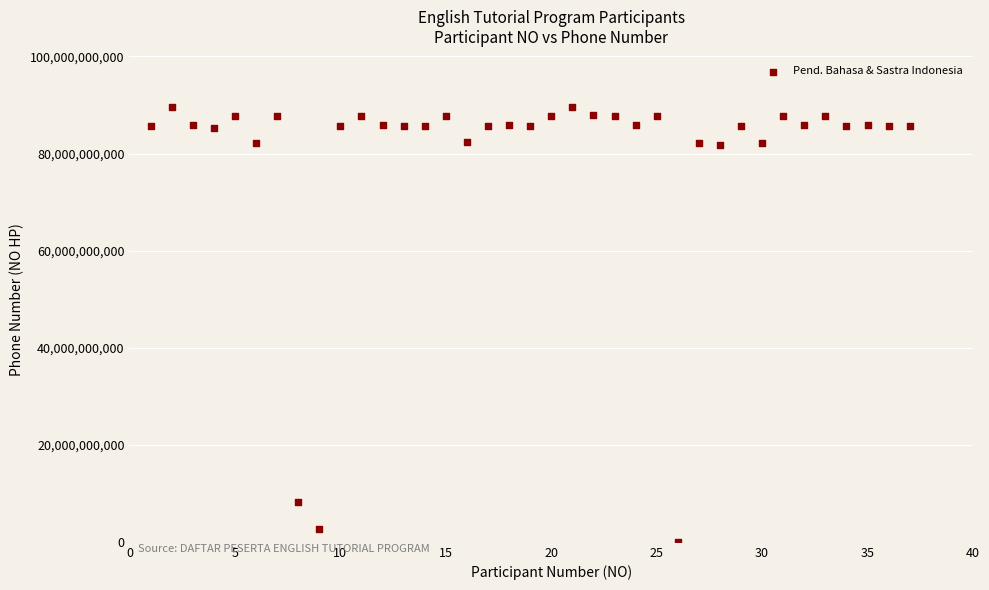

What is the range of X values (max minus min)?

36